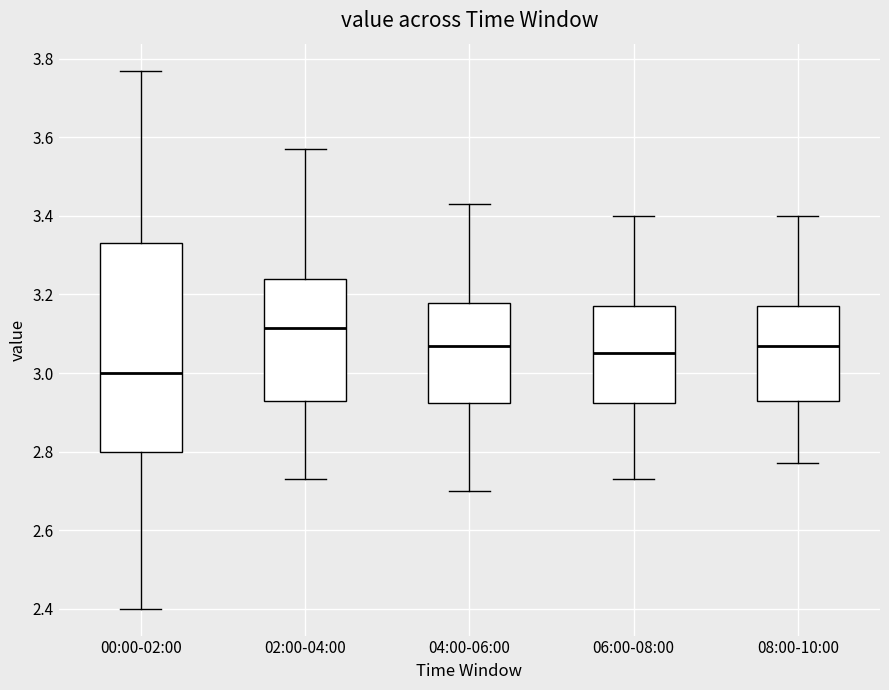

Reading left to right, transcribe this box plot: for each box, give where its median line is, the range the box spans, and where its two whiskers end, as read against the y-axis. The values are not printed on the chart, so give them approximately, as read against the axis.

00:00-02:00: median 3.00, box 2.80 to 3.34, whiskers 2.40 to 3.78
02:00-04:00: median 3.12, box 2.94 to 3.24, whiskers 2.74 to 3.58
04:00-06:00: median 3.08, box 2.92 to 3.18, whiskers 2.70 to 3.44
06:00-08:00: median 3.06, box 2.92 to 3.18, whiskers 2.74 to 3.40
08:00-10:00: median 3.08, box 2.94 to 3.18, whiskers 2.78 to 3.40